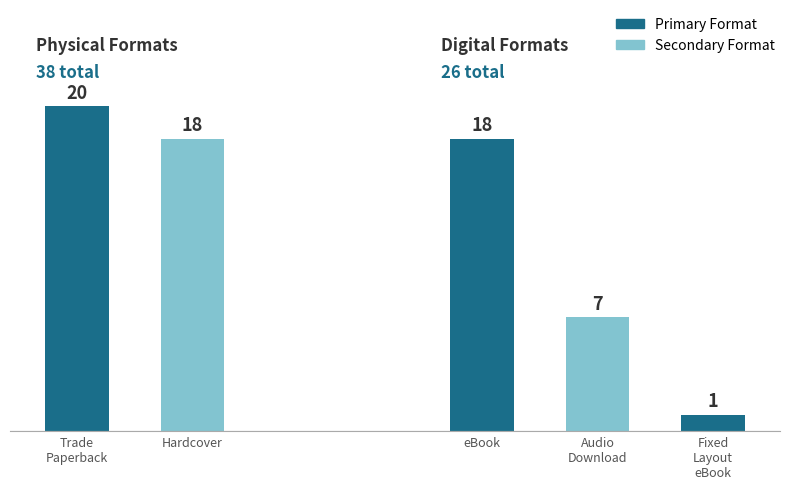

How many values are between 7 and 18?

3